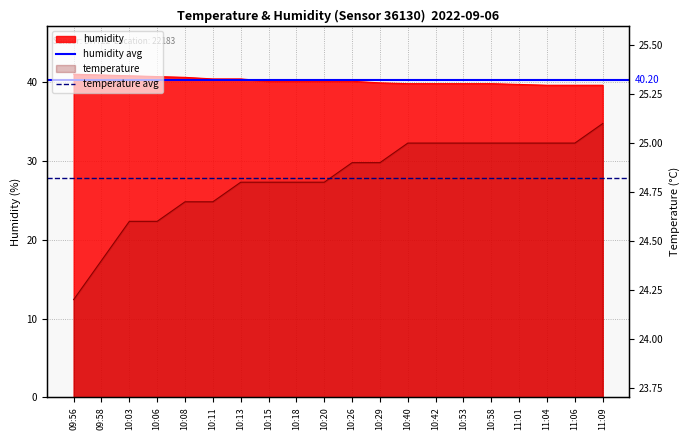

What is the sum of the humidity avg values at 09:58 and 09:56?

80.4